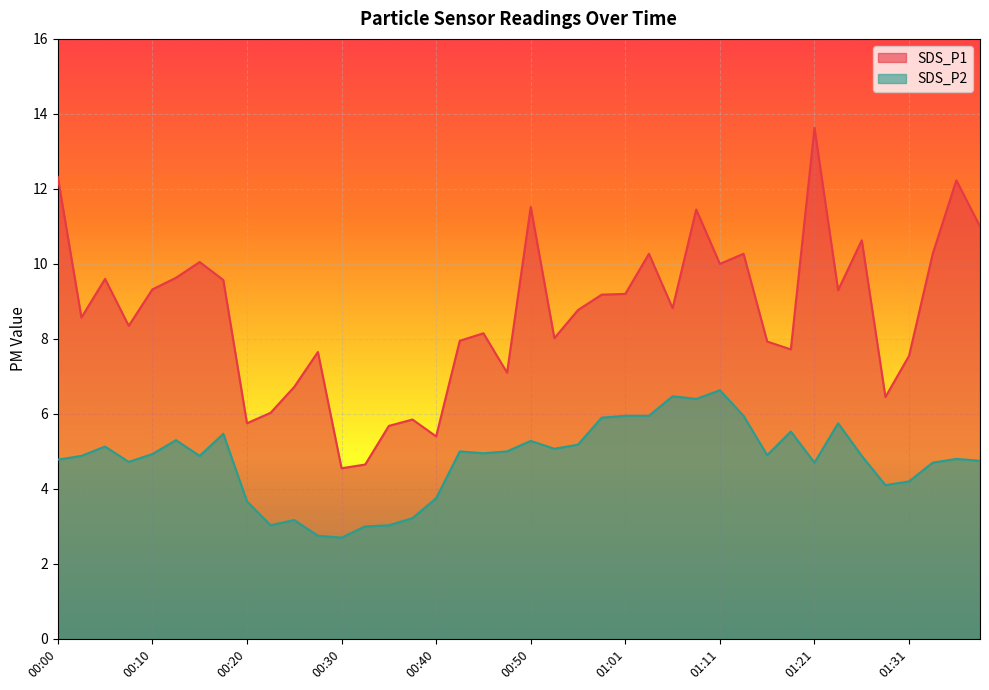

At how many categories does at least one series exceed 5?

38